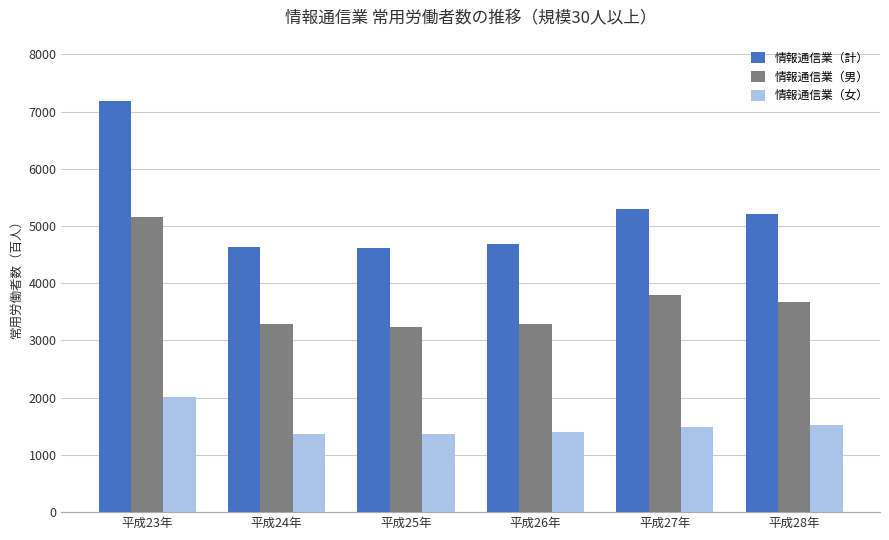

How many series are shown in this chart?

3